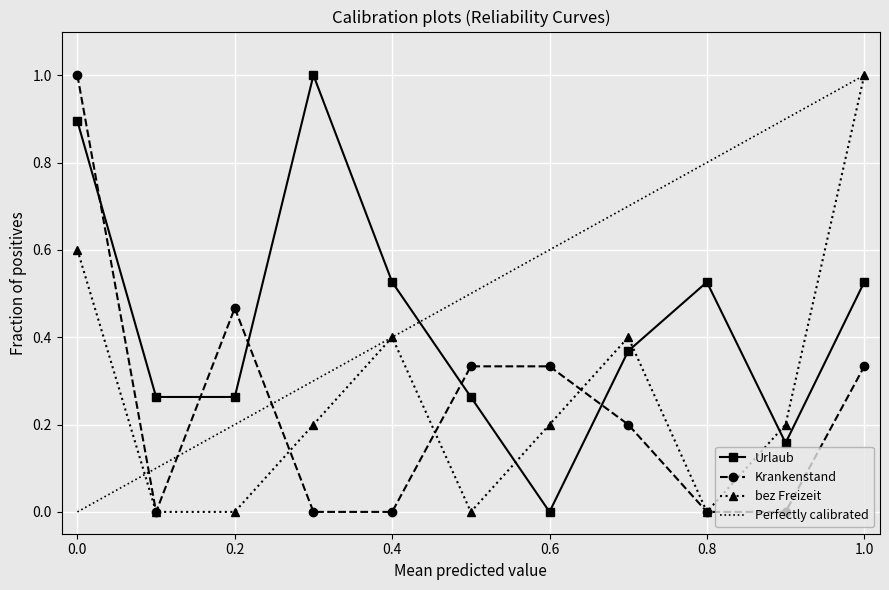

In bez Freizeit, how many points are higher than both neighbors (excluding endpoints)?

2